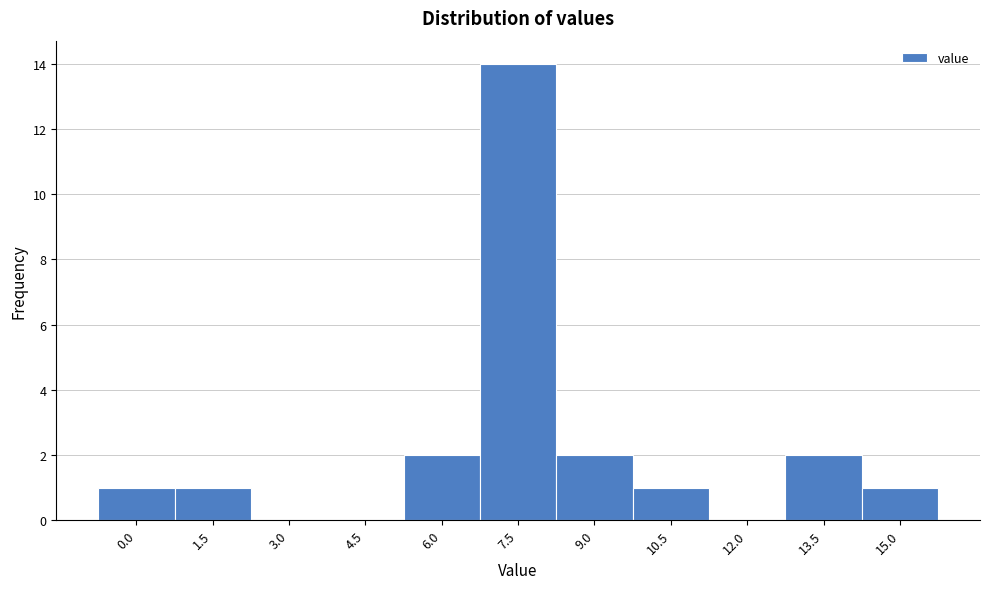

Reading left to right, extract all data points from this chart.

0.0=1	1.5=1	3.0=0	4.5=0	6.0=2	7.5=14	9.0=2	10.5=1	12.0=0	13.5=2	15.0=1